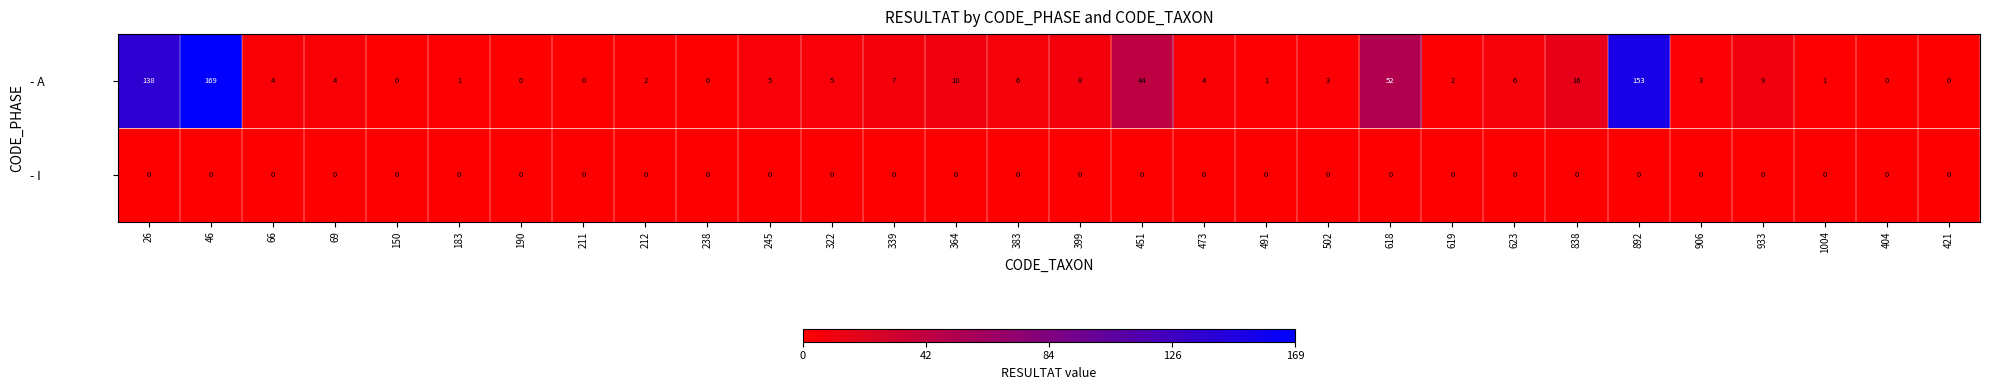

What is the difference between the maximum and minimum values in the - A series?

169